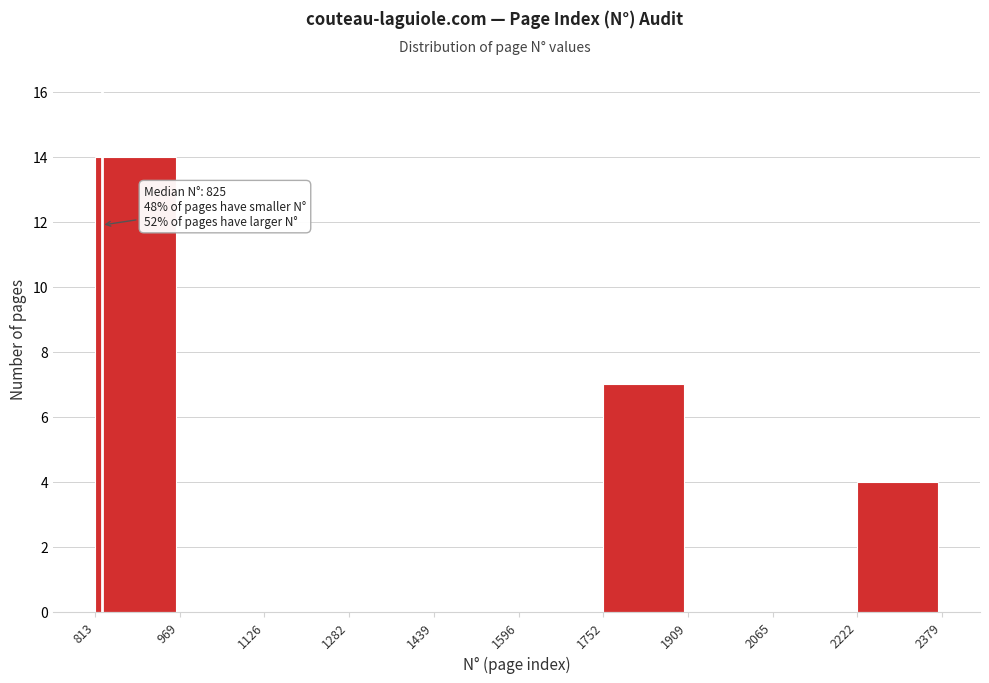

Over which range of the x-axis is the bar tallest?

813 to 969